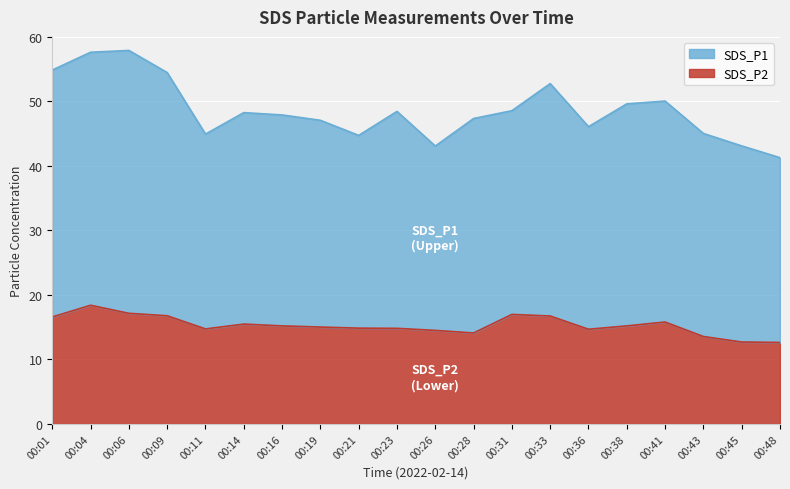

Which series has the largest total across all categories?

SDS_P1